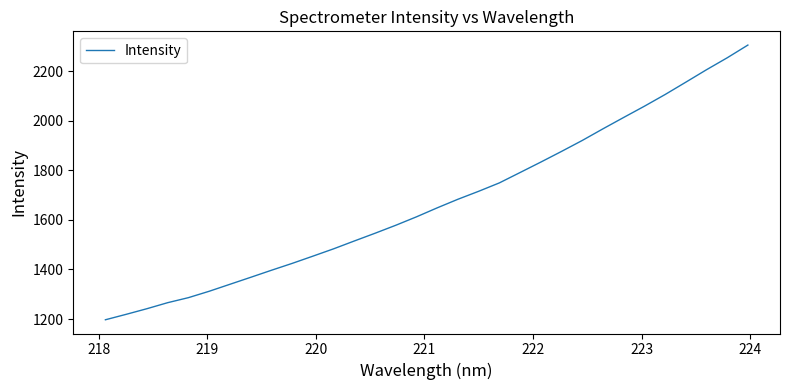

Does the chart have visible grid lines?

No